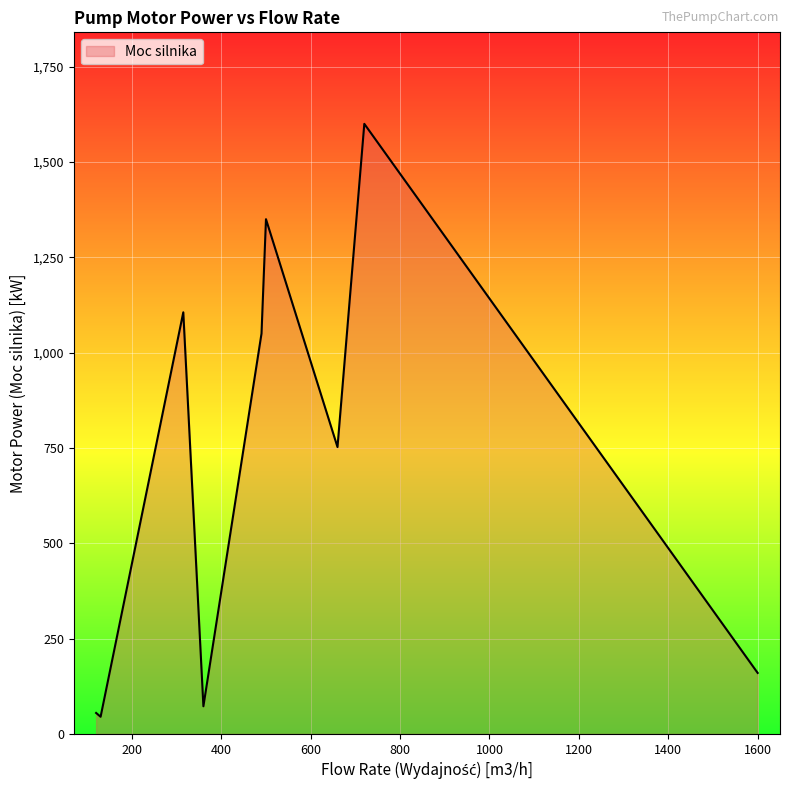

What is the difference between the maximum and minimum values?

1555.0